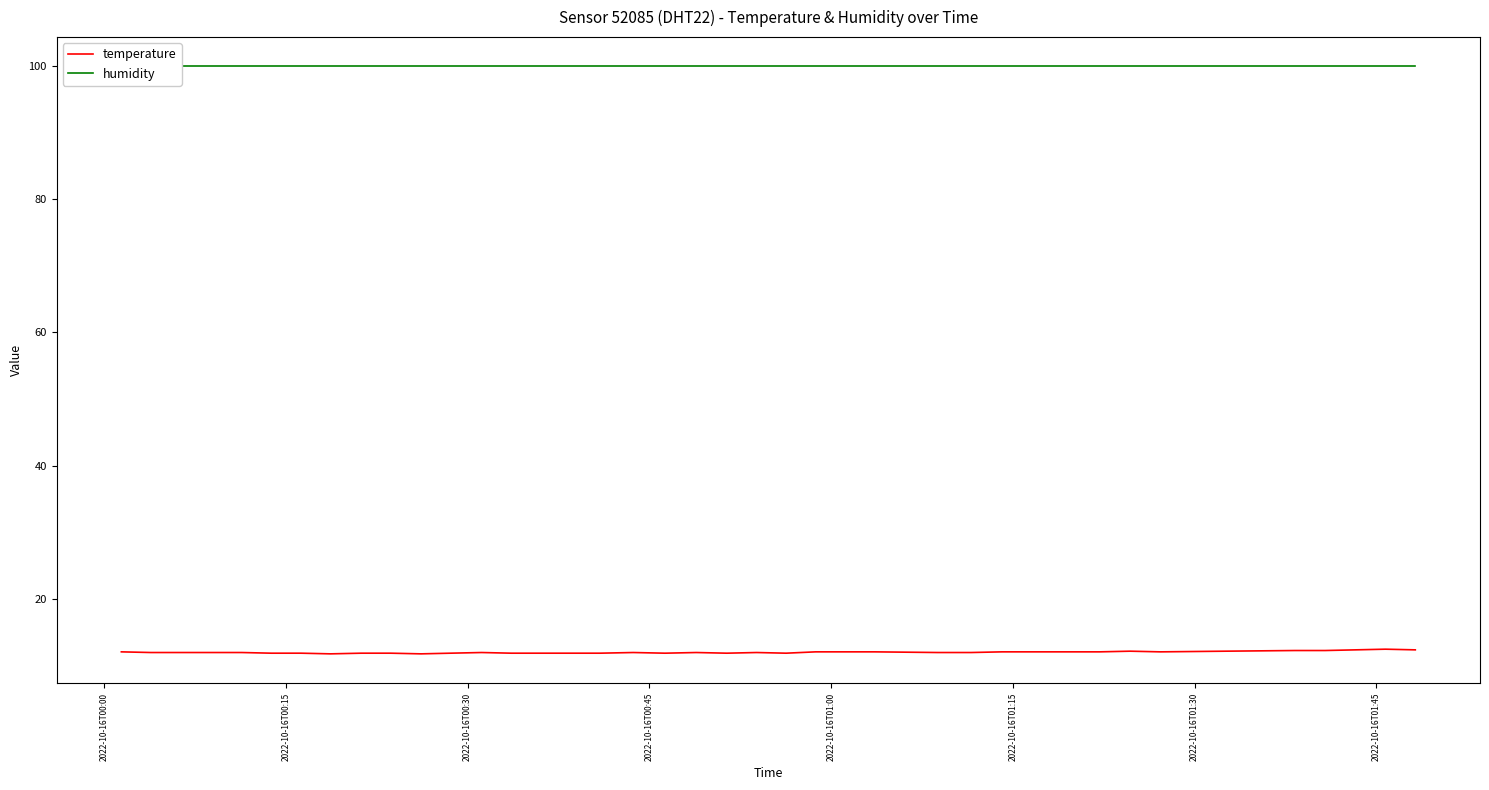

Which series has the widest spread of values?

temperature